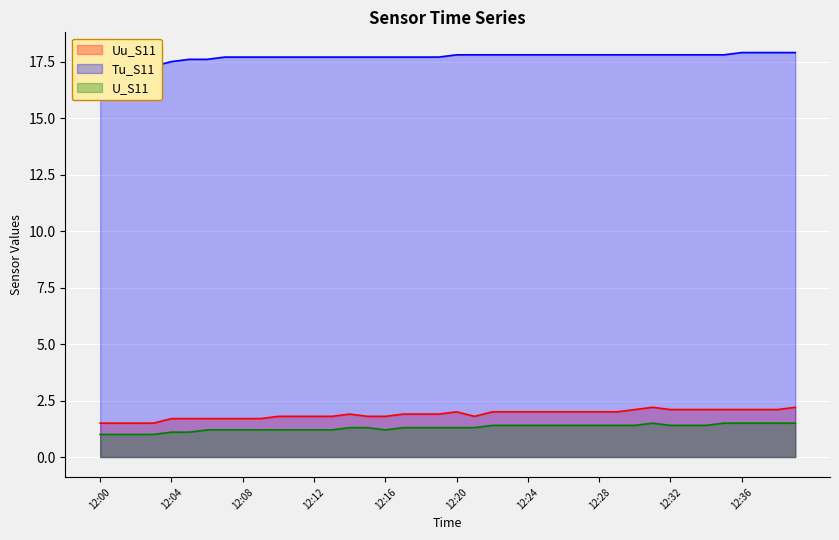

How many data points in U_S11 are above 1?

36